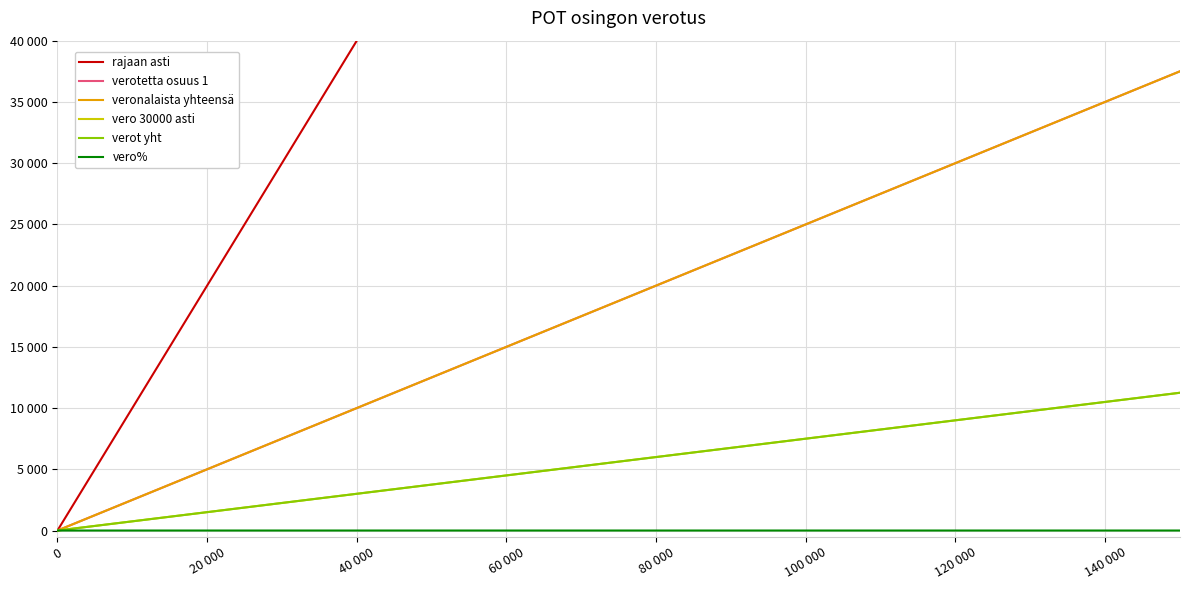

How many lines are shown in the chart?

6